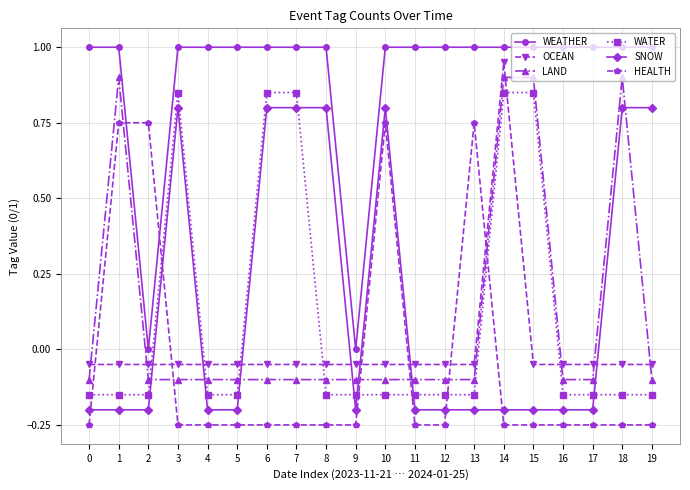

Is the value of LAND at 18 greater than the value of WATER at 11?

Yes